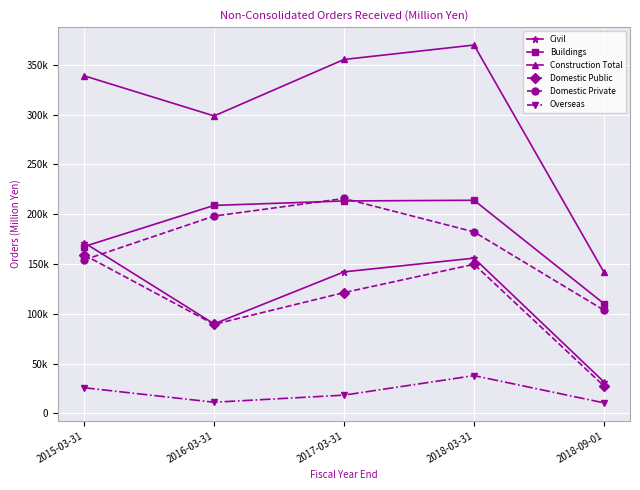

Which series has the largest total across all categories?

Construction Total